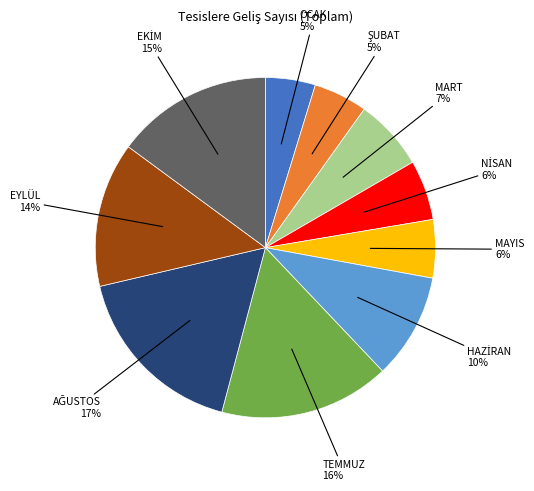

Is there any slice that represents more than half of the pie?

No